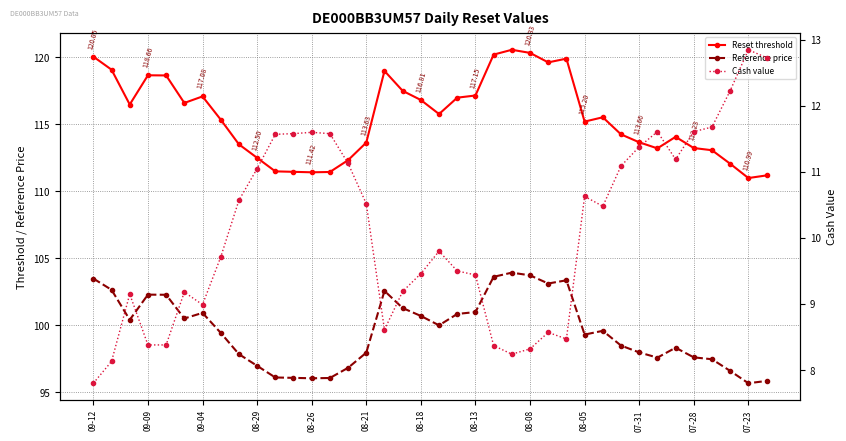

The Reference price series shows 143.5 at 08-26. True or false?

False